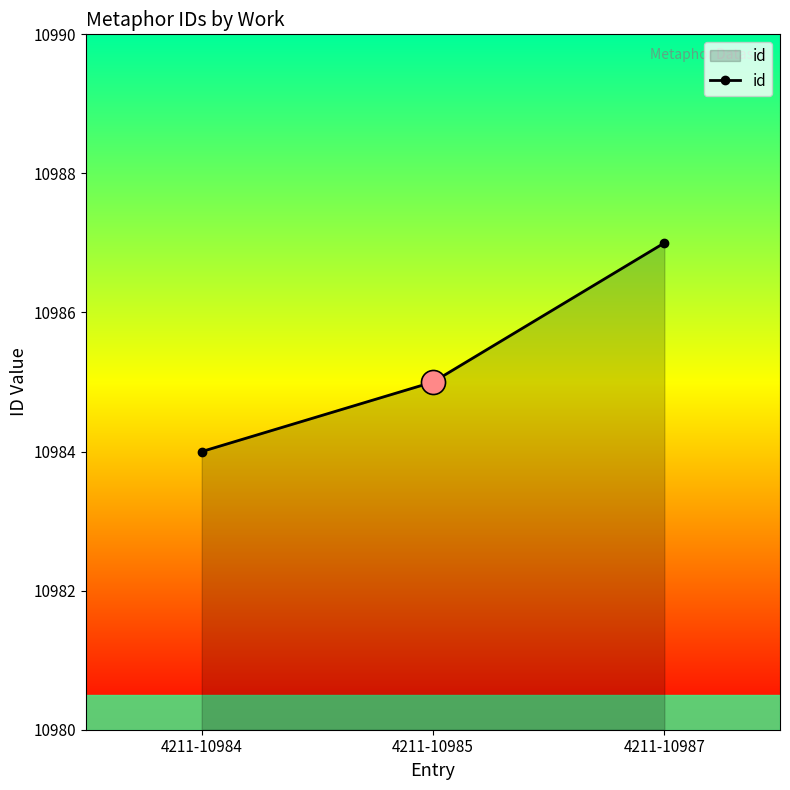

What is the change in value from 4211-10985 to 4211-10987?

+2